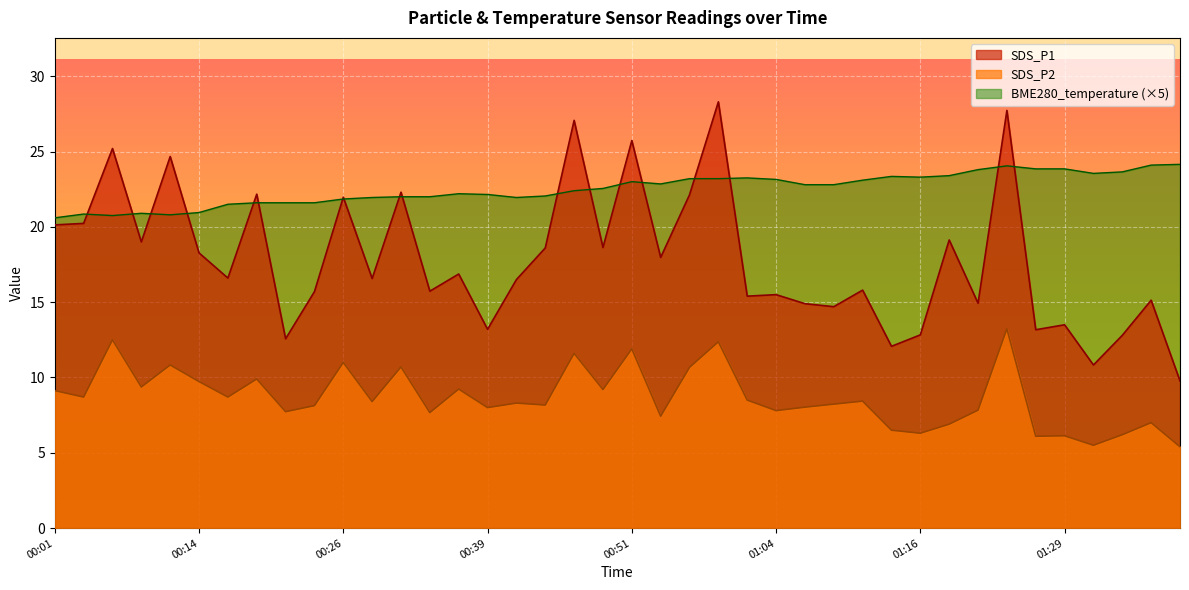

The value of BME280_temperature at 00:06 is 30.7. True or false?

False